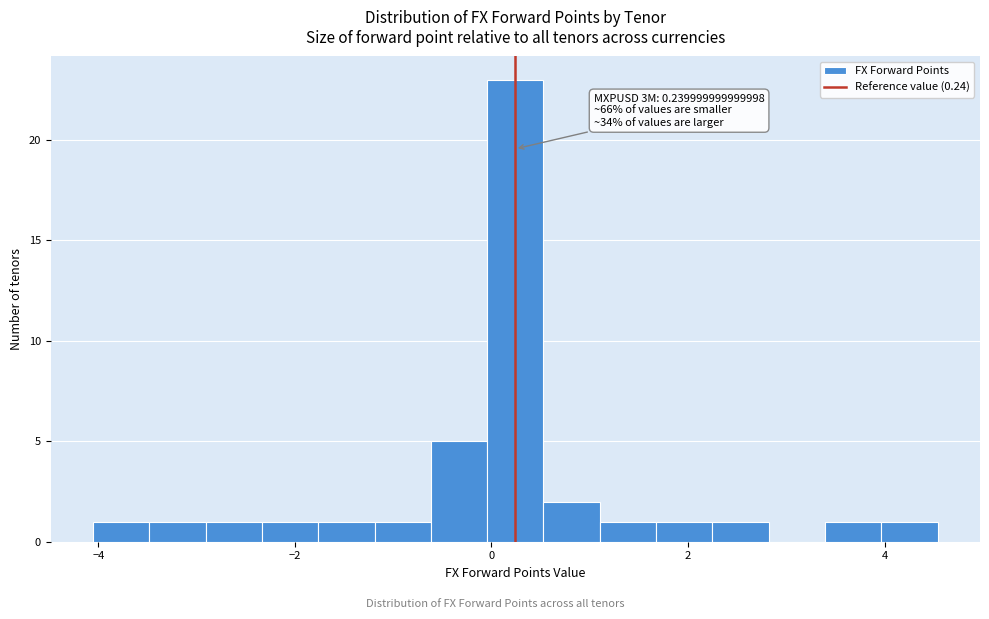

Read against the x-axis, roughly where is the centre of the tallest bar?

0.2